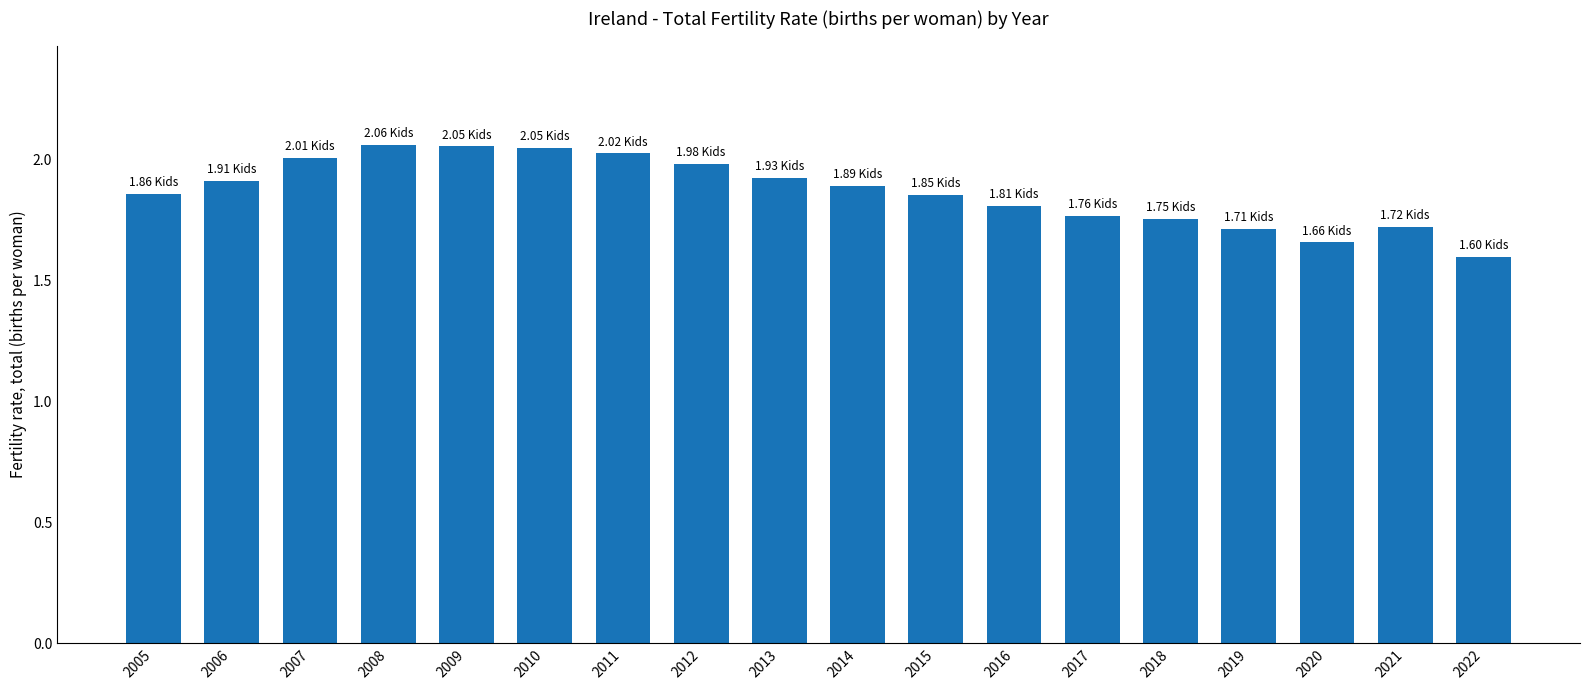

What is the sum of all values?

33.6